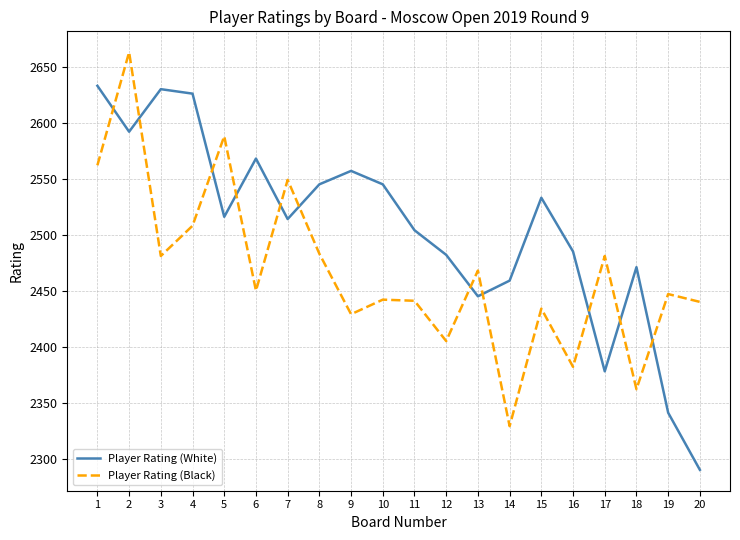

Which series ends up on top after the final intersection of Player Rating (Black) and Player Rating (White)?

Player Rating (Black)